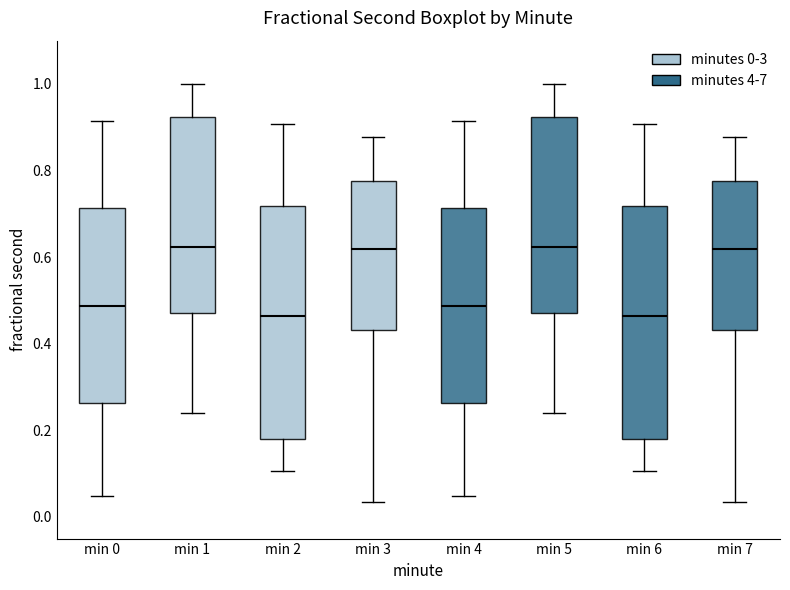

Reading left to right, transcribe this box plot: for each box, give where its median line is, the range the box spans, and where its two whiskers end, as read against the y-axis. The values are not printed on the chart, so give them approximately, as read against the axis.

min 0: median 0.48, box 0.26 to 0.72, whiskers 0.04 to 0.92
min 1: median 0.62, box 0.48 to 0.92, whiskers 0.24 to 1.00
min 2: median 0.46, box 0.18 to 0.72, whiskers 0.10 to 0.90
min 3: median 0.62, box 0.44 to 0.78, whiskers 0.04 to 0.88
min 4: median 0.48, box 0.26 to 0.72, whiskers 0.04 to 0.92
min 5: median 0.62, box 0.48 to 0.92, whiskers 0.24 to 1.00
min 6: median 0.46, box 0.18 to 0.72, whiskers 0.10 to 0.90
min 7: median 0.62, box 0.44 to 0.78, whiskers 0.04 to 0.88